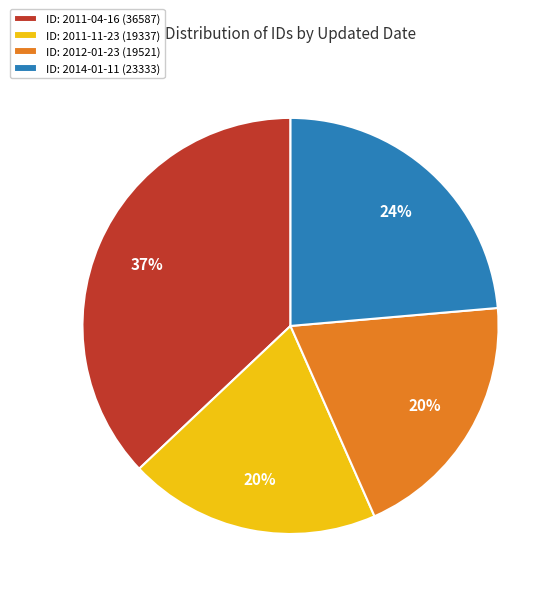

How many segments does this pie chart have?

4